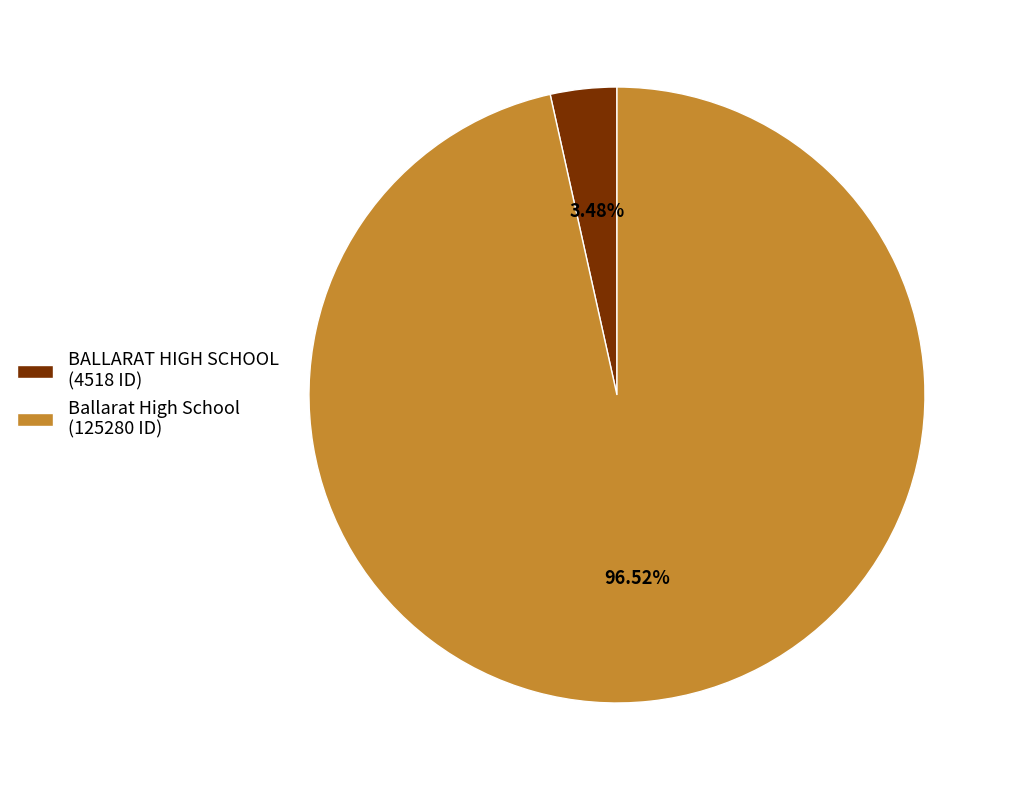

Which has a higher value, Ballarat High School or BALLARAT HIGH SCHOOL?

Ballarat High School